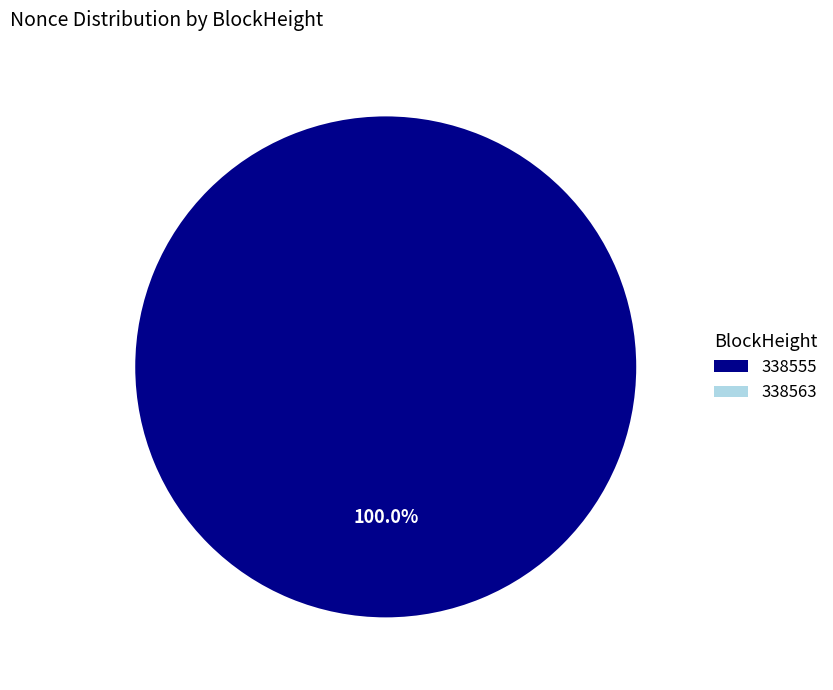

To the nearest percent, what is the combined percentage of 338563 and 338555?

100%